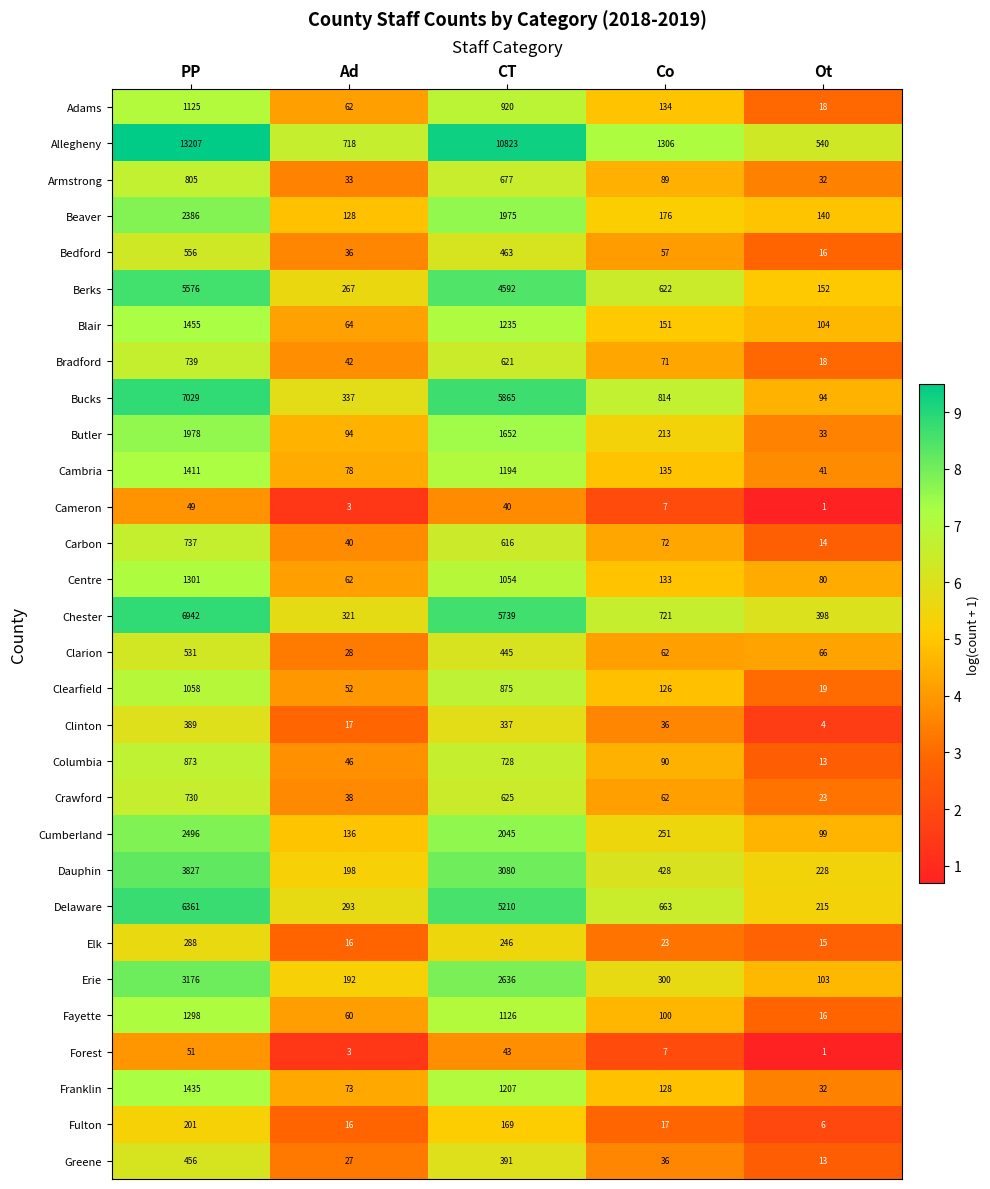

How many data points does each series have?

5